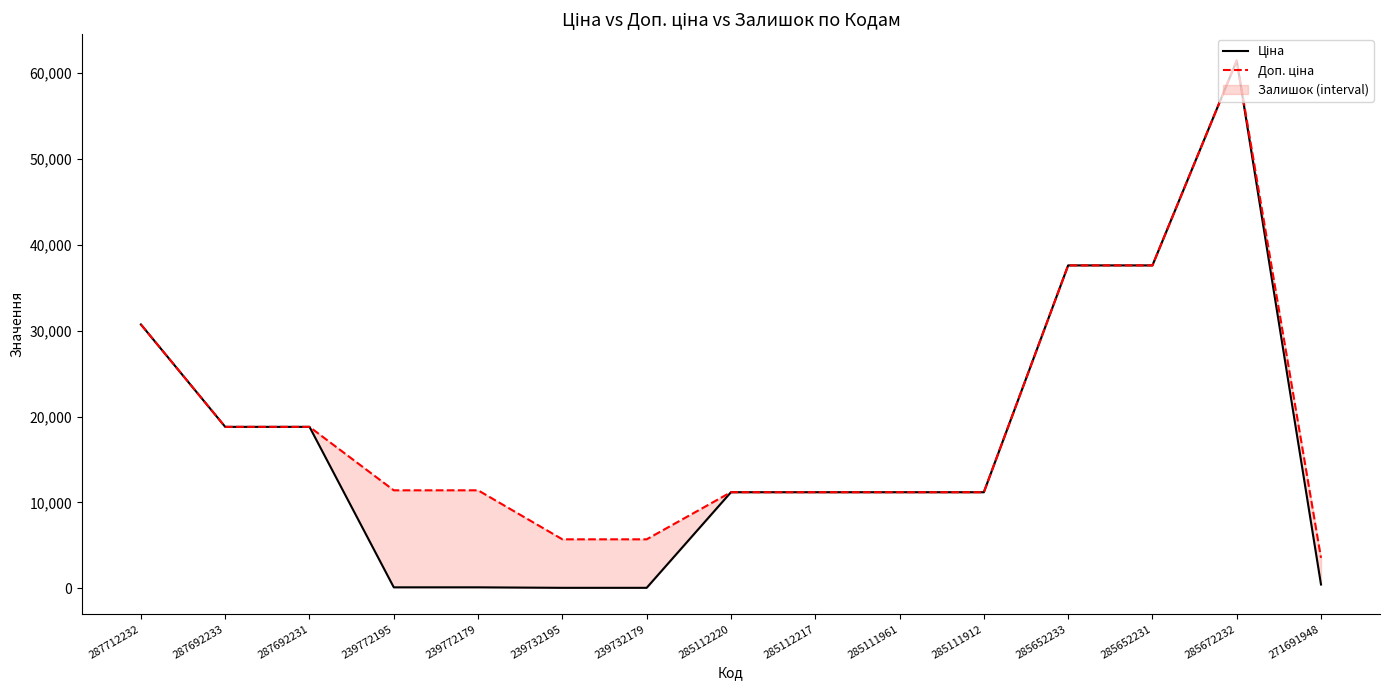

At which label is Ціна closest to 30745?

287712232